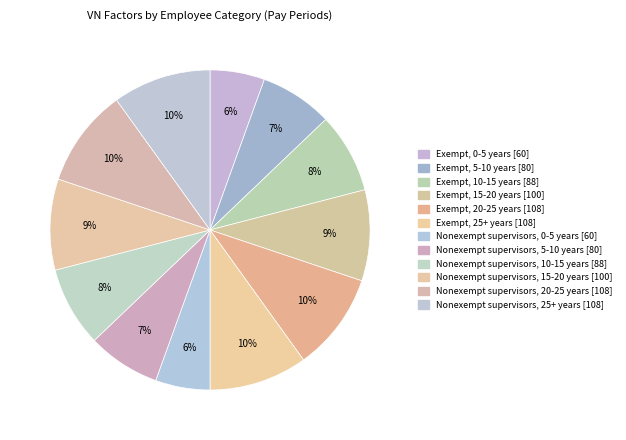

What is the ratio of the value at Nonexempt supervisors, 15-20 years to the value at Nonexempt supervisors, 0-5 years?

1.7